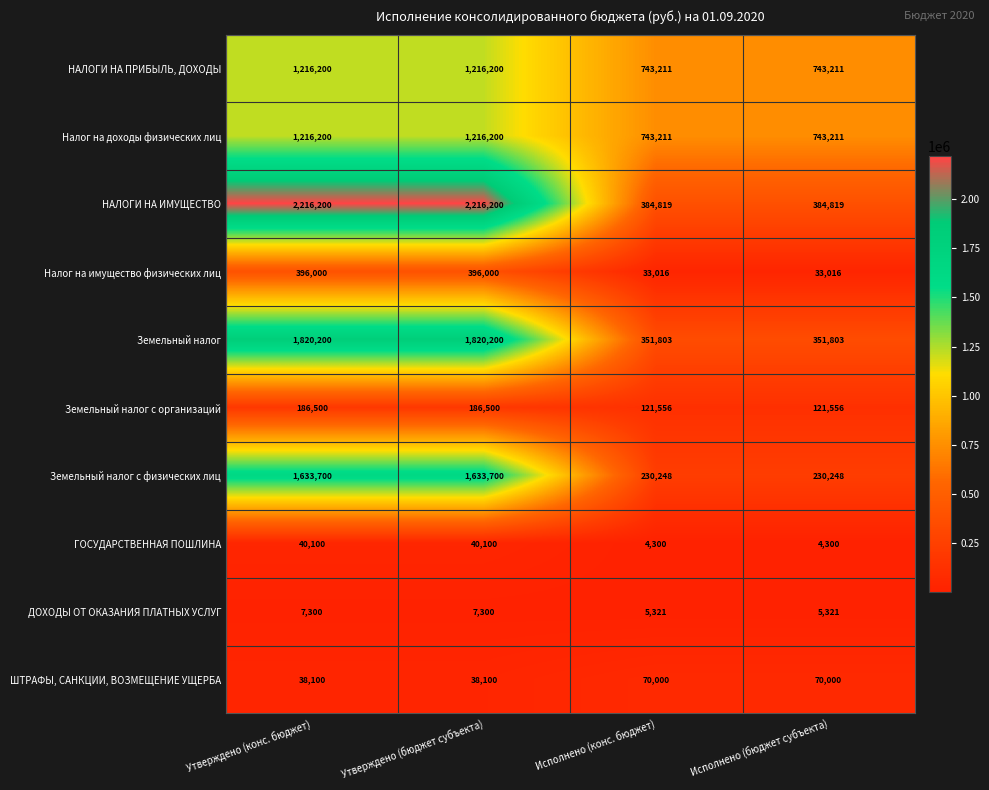

Between Утверждено (бюджет субъекта) and Исполнено (бюджет субъекта), which series saw the biggest shift?

НАЛОГИ НА ИМУЩЕСТВО